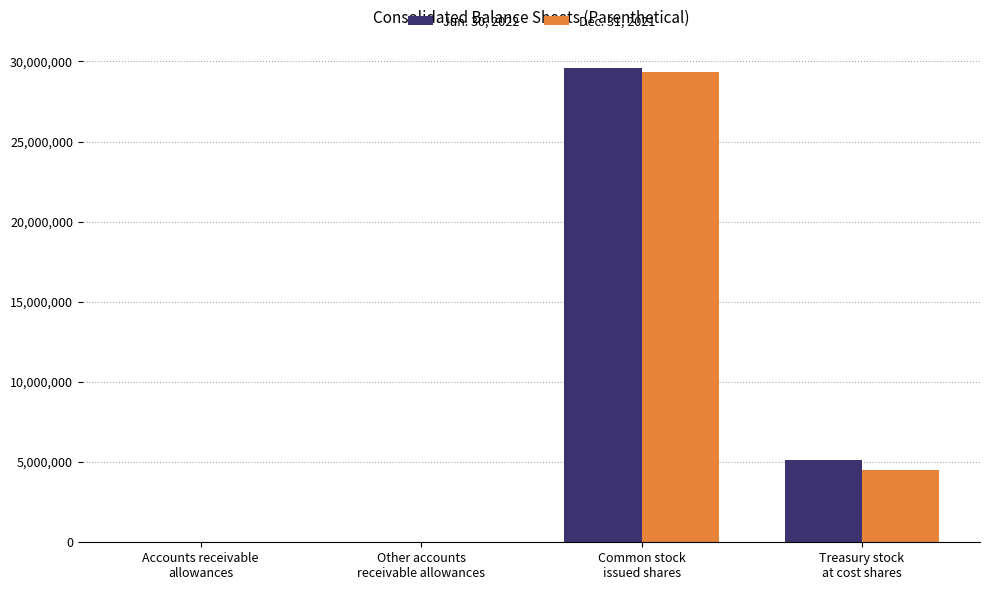

What is the maximum value shown in the chart?

29614798